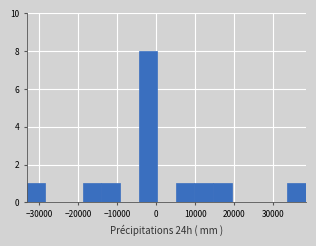

How tall is the bar that spans -33000 to -28000 on the x-axis? Neither the bar edges nor the heights are printed on the chart, so give them approximately, as read against the axes.

1